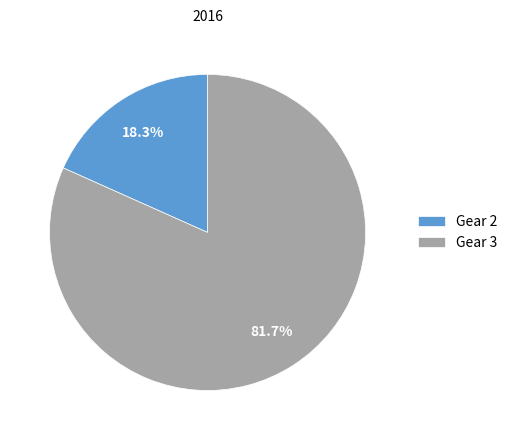

How many slices are in this pie chart?

2